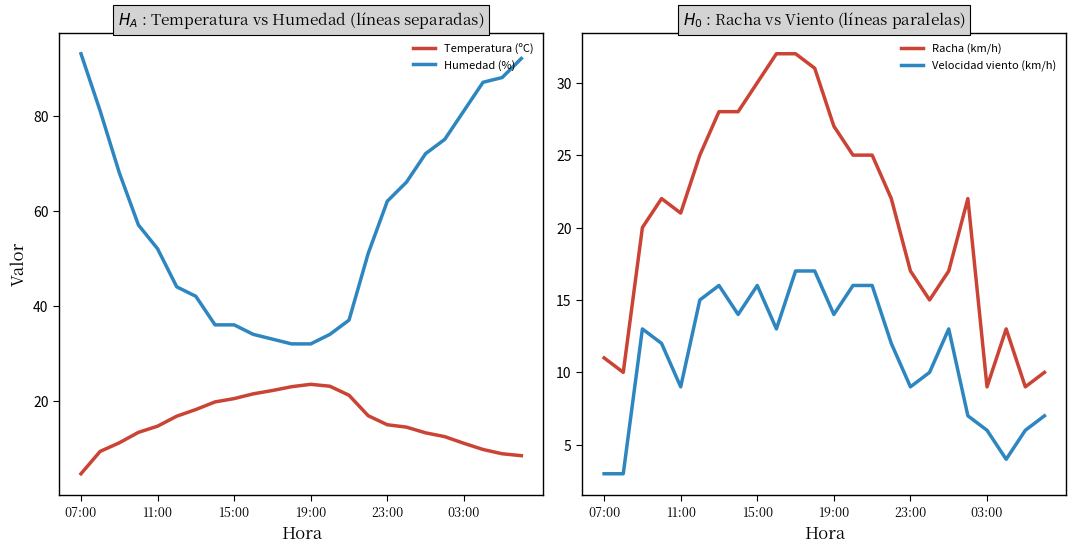

True or false: Velocidad viento (km/h) has a value of 14.0 at 7.

True